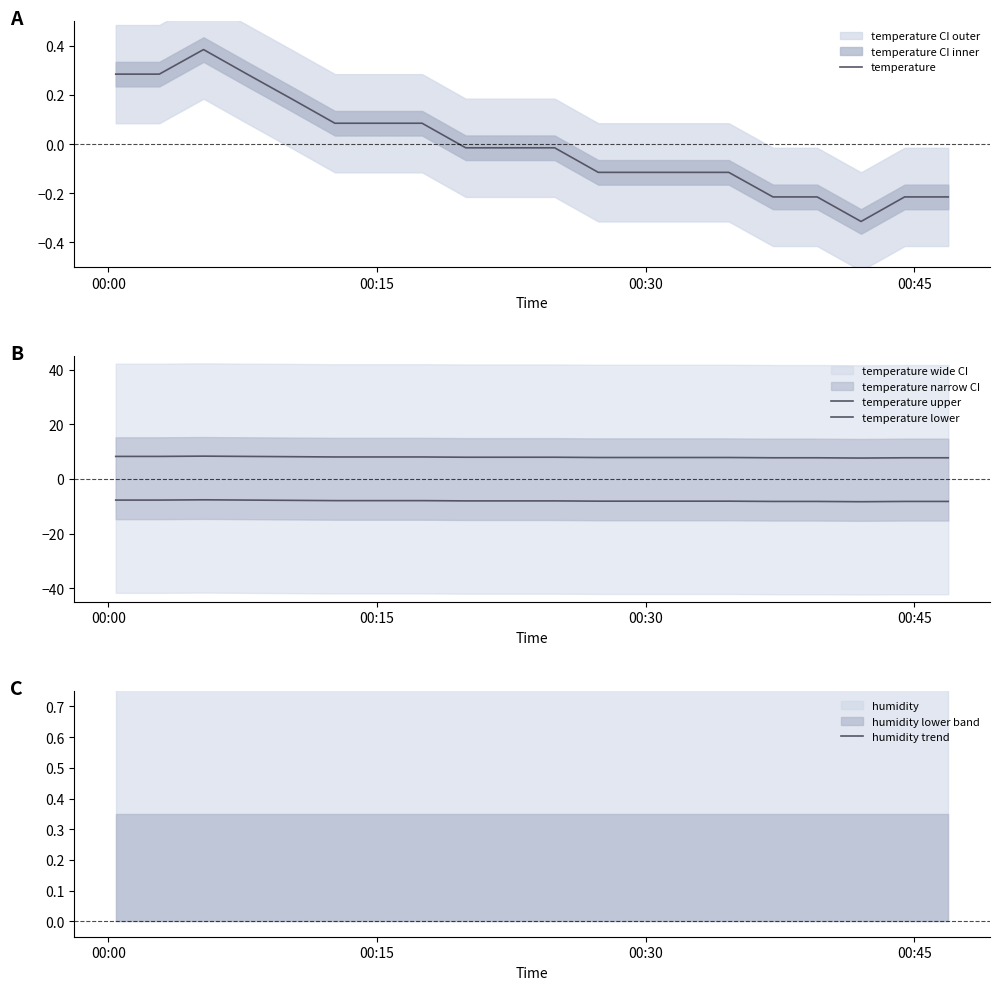

Which series has the largest range (max minus min)?

temperature